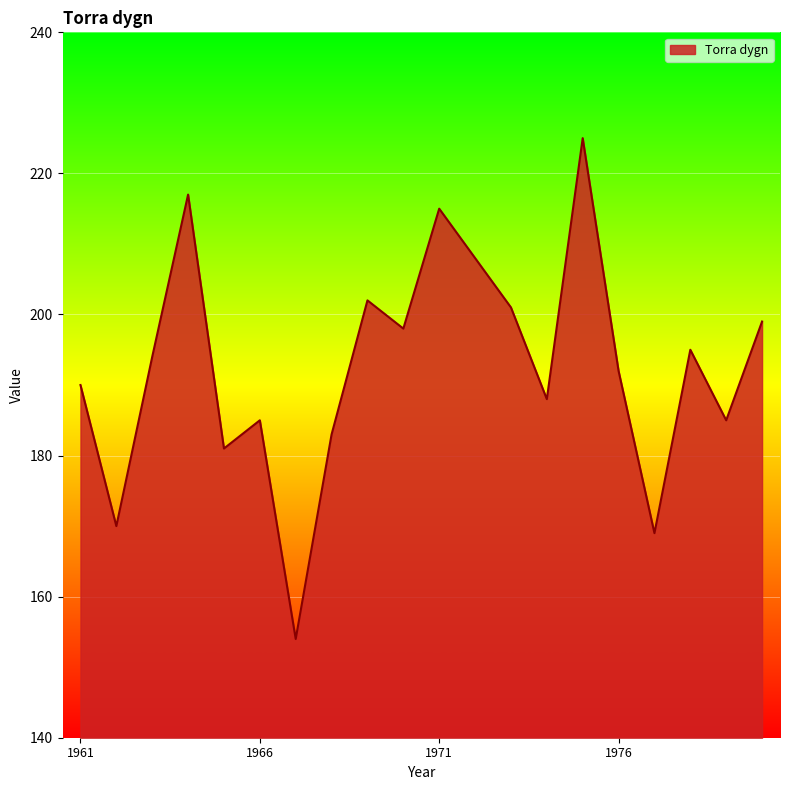

What is the difference between the maximum and minimum values?

71